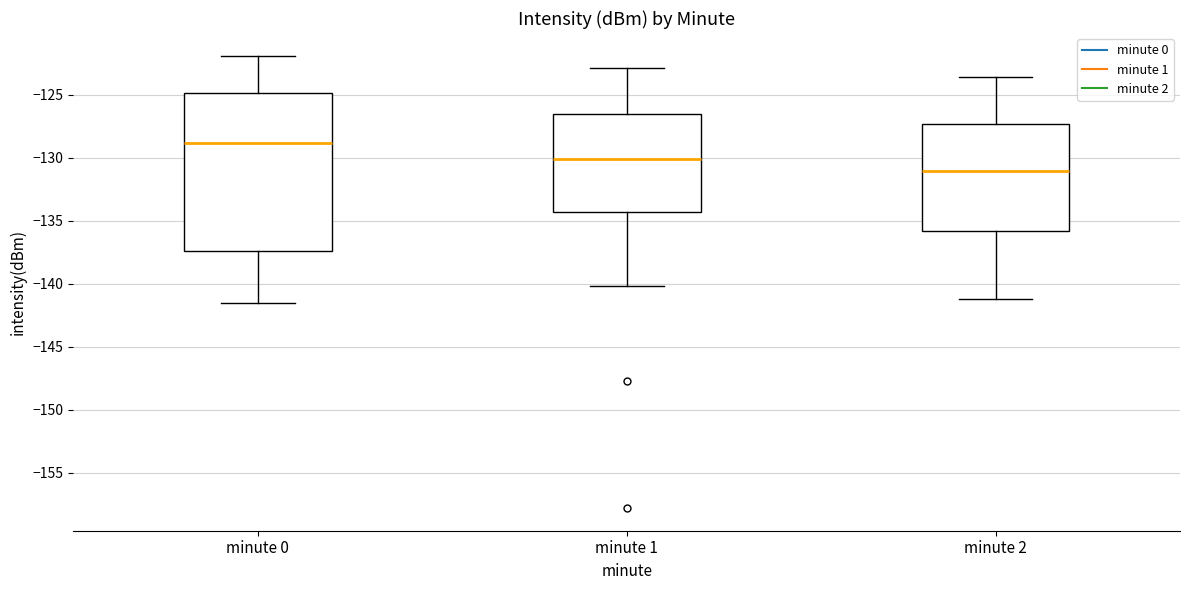

Comparing the boxes themselves (not the whiskers), which one is the tallest?

minute 0